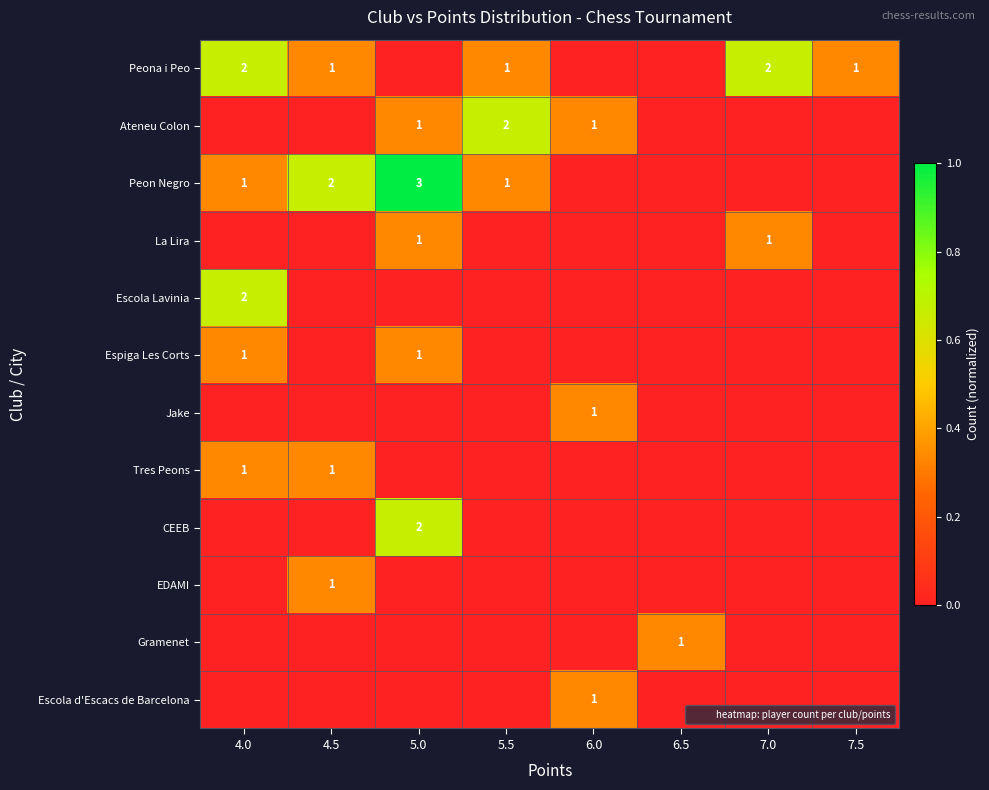

At which category is the sum across all series the highest?

5.0